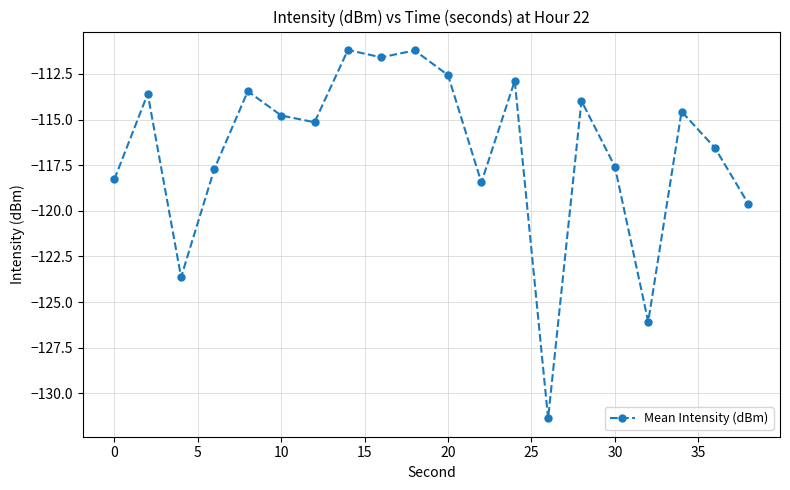

What is the value of the 5th point from the left?

-113.5